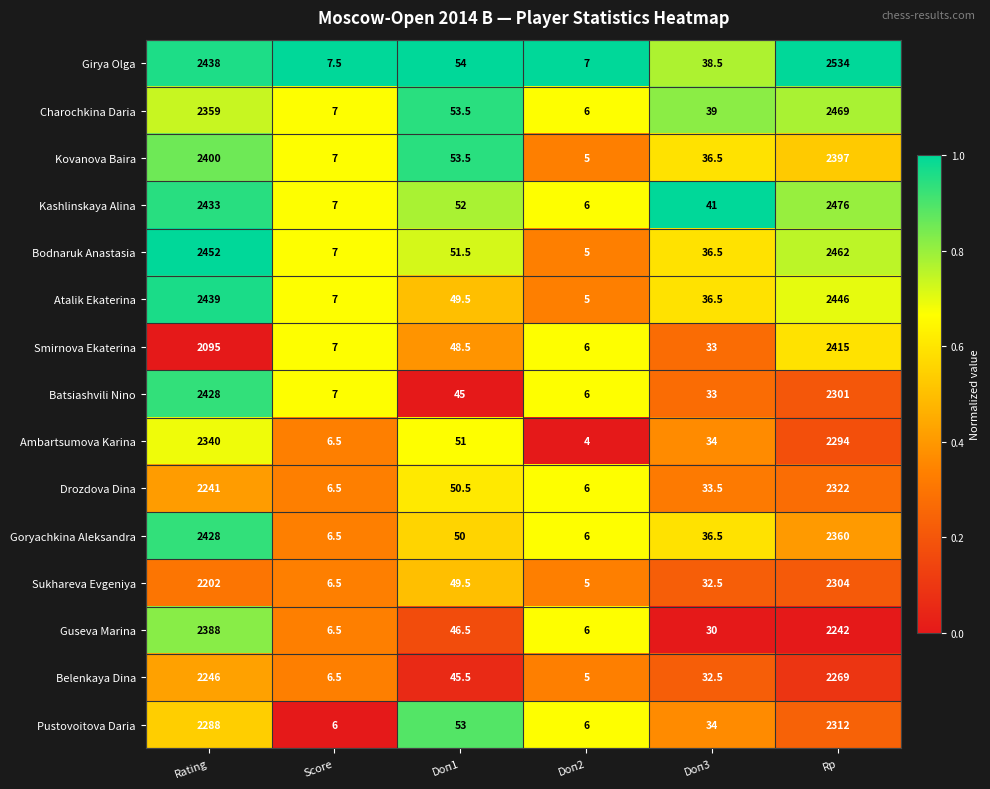

Count the number of data series in this chart.

15